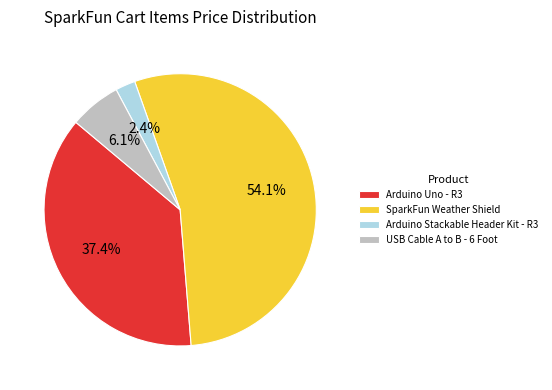

How many slices are in this pie chart?

4